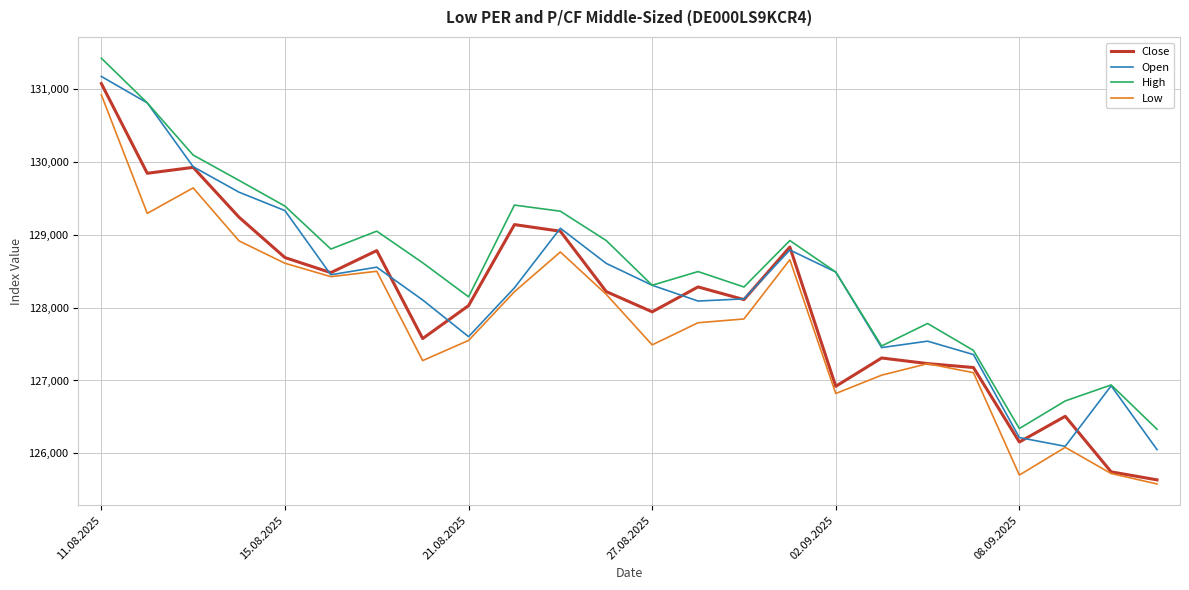

What is the difference between the maximum and second lowest values in the Open series?

5080